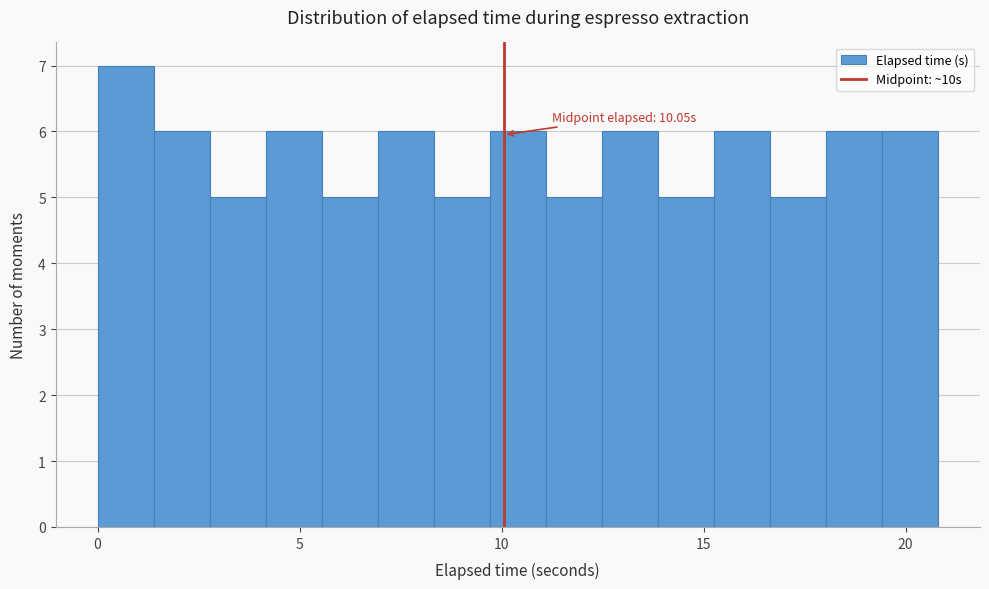

Around what value on the x-axis is the tallest bar? Give the approximate position of its centre, as read against the axis.

0.5